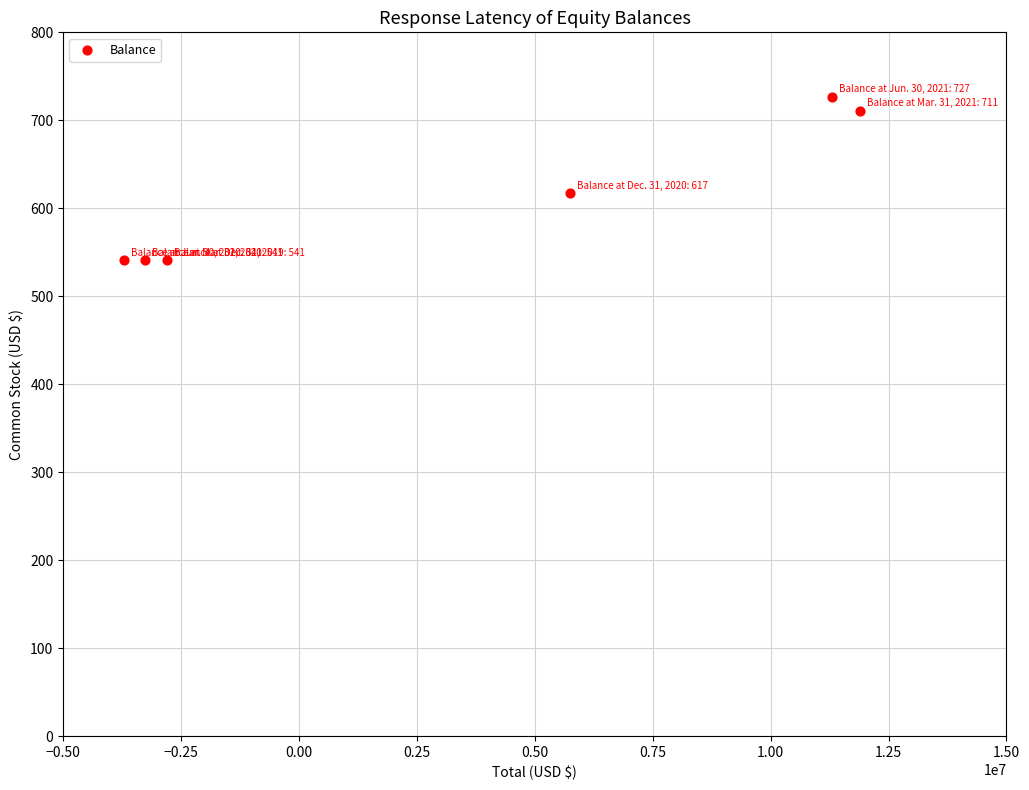

What Y value in the scatter plot is closest to 634?

617